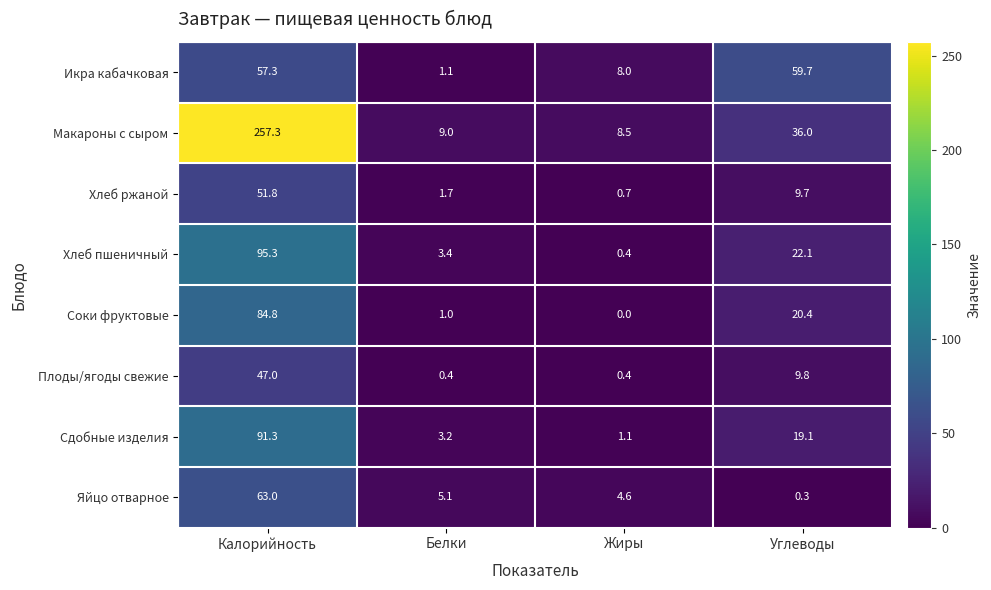

Which series has the largest range (max minus min)?

Макароны с сыром